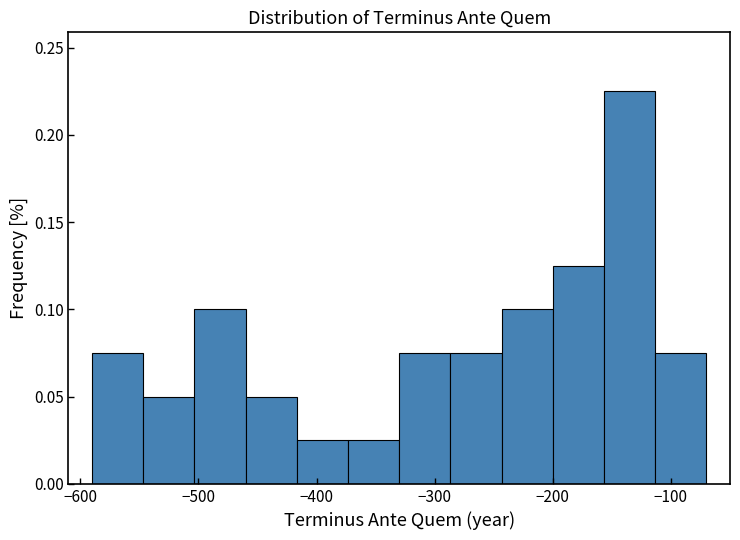

Reading left to right, list every bar in this chart as the range it spans on the x-axis followed by its height. Neither the bar edges nor the heights are printed on the chart, so give them approximately, as read against the axes.

-590 to -550: 0.075
-550 to -500: 0.050
-500 to -460: 0.100
-460 to -420: 0.050
-420 to -370: 0.025
-370 to -330: 0.025
-330 to -290: 0.075
-290 to -240: 0.075
-240 to -200: 0.100
-200 to -160: 0.125
-160 to -110: 0.225
-110 to -70: 0.075